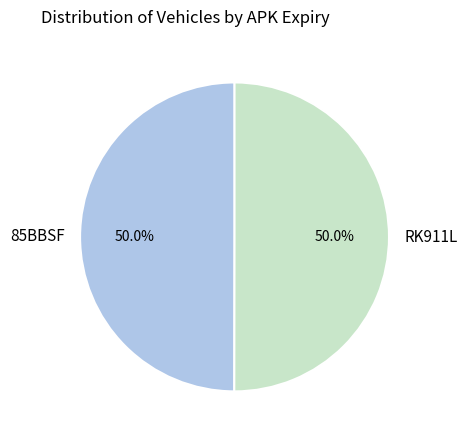

Combined, do RK911L and 85BBSF account for over 50%?

Yes